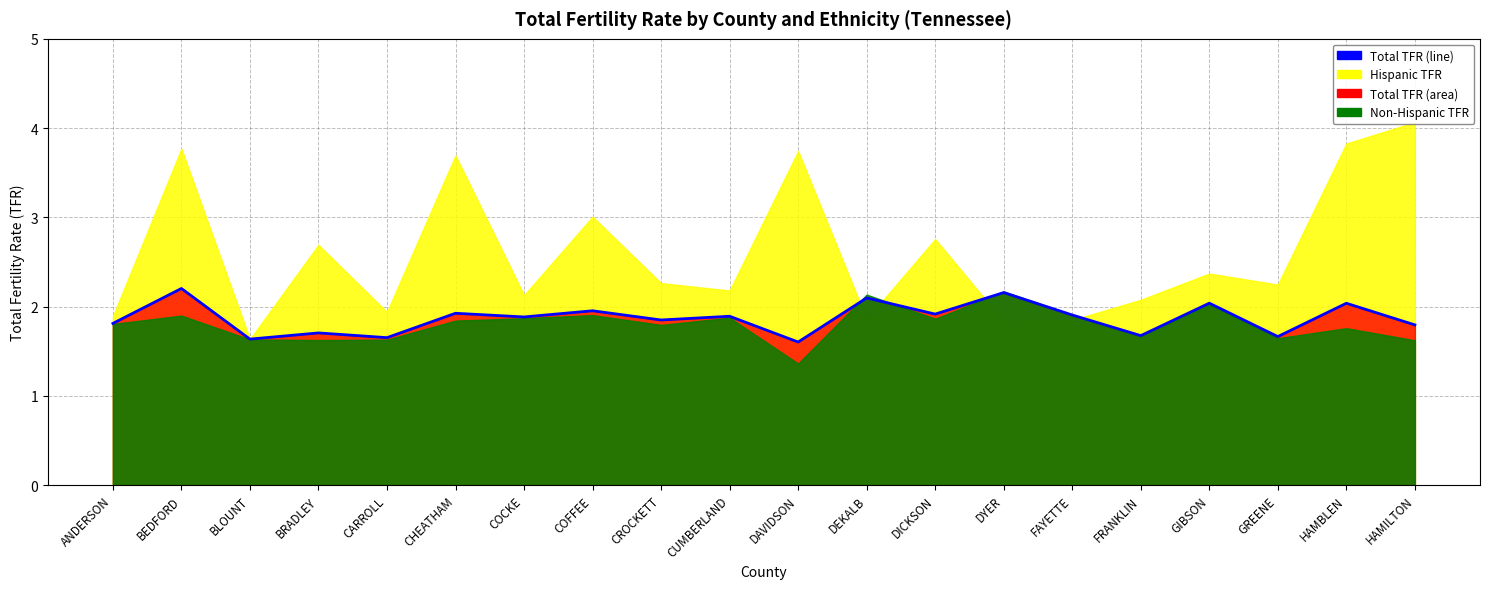

The chart shows a value of 0.9 at CUMBERLAND. True or false?

False